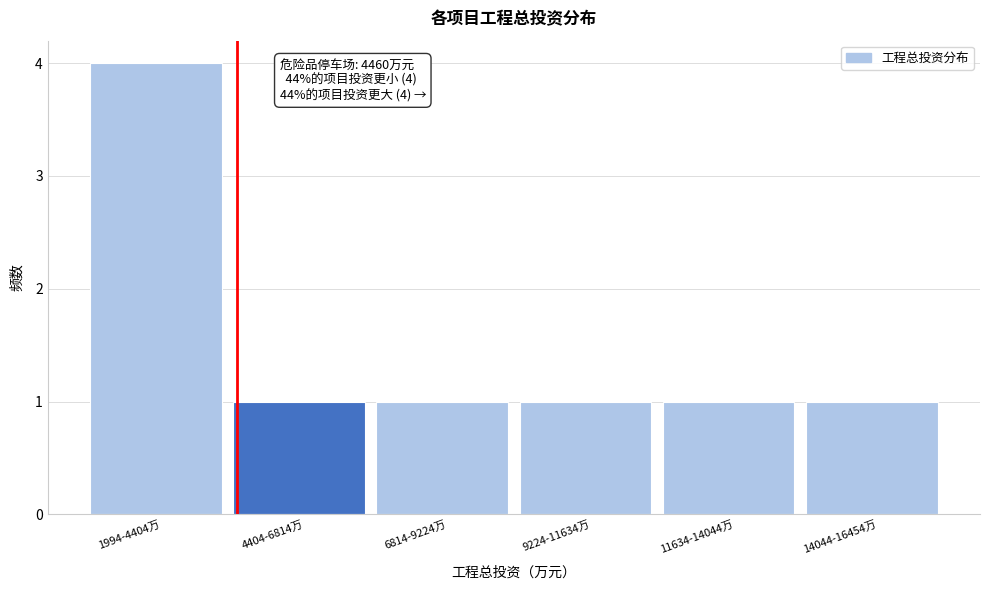

Reading right to left, transcribe all the data shown in this chart.

1	1	1	1	1	4